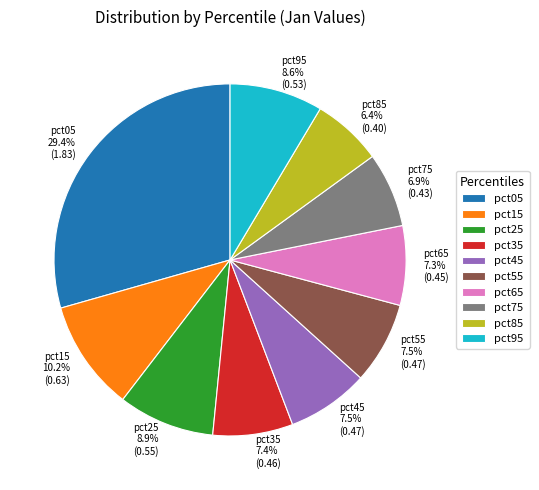

The pct65 slice represents 7% of the pie. True or false?

True